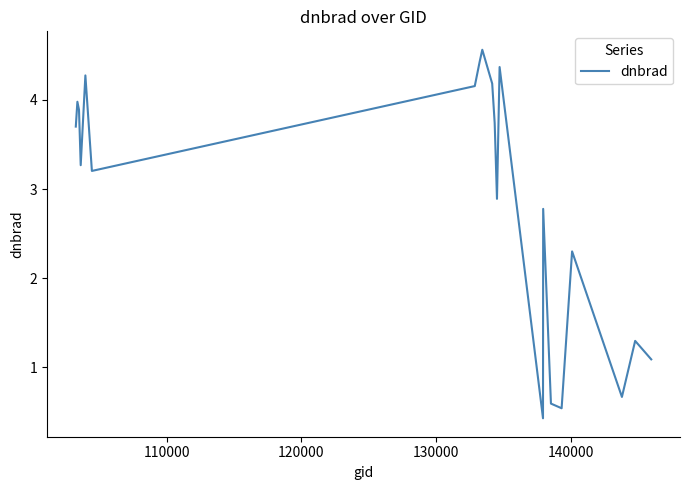

What is the smallest value displayed?

0.4